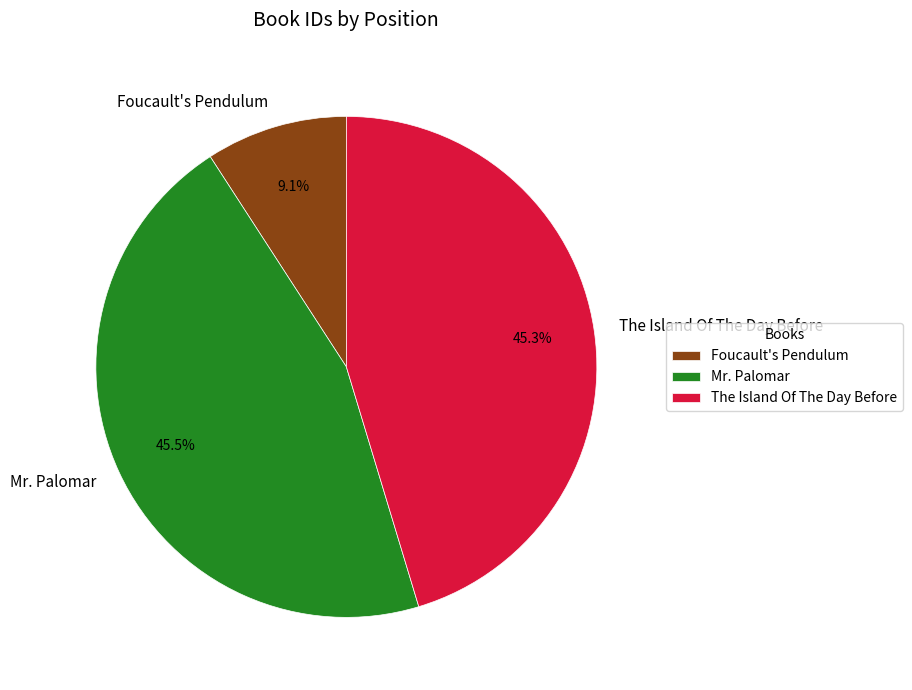

Approximately how many times larger is the value at Mr. Palomar compared to Foucault's Pendulum?

5.0